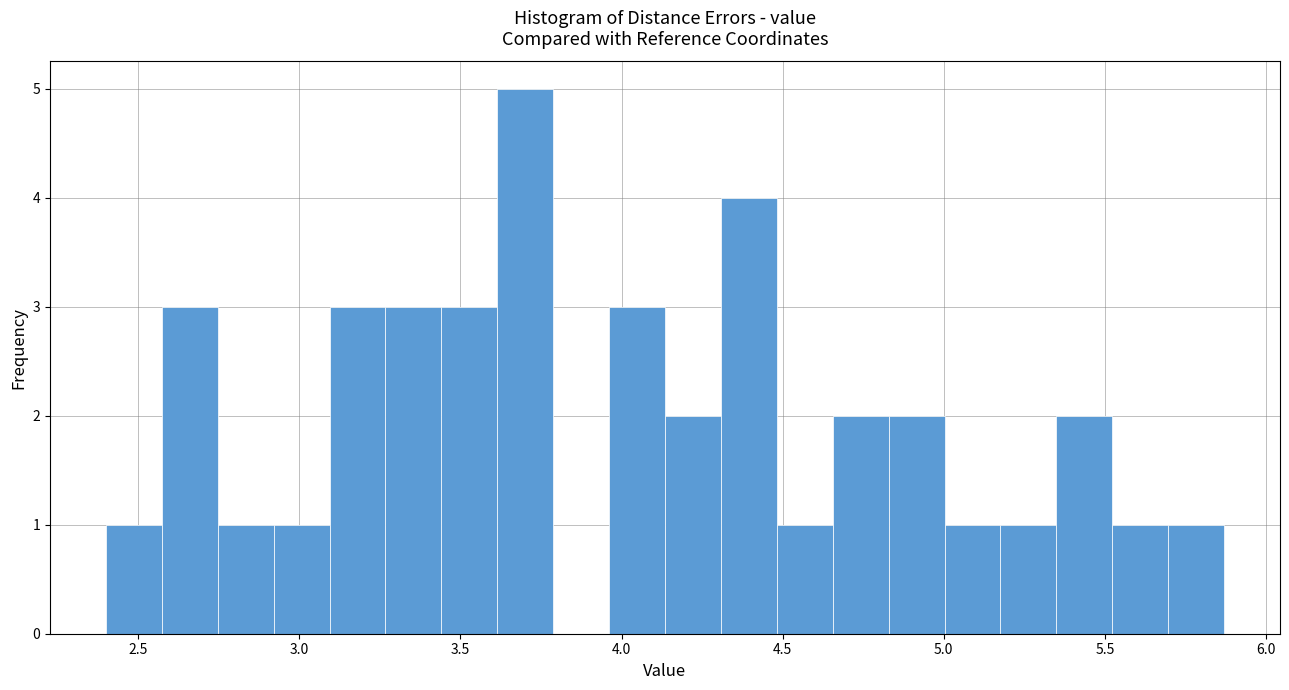

Around what value on the x-axis is the tallest bar? Give the approximate position of its centre, as read against the axis.

3.70